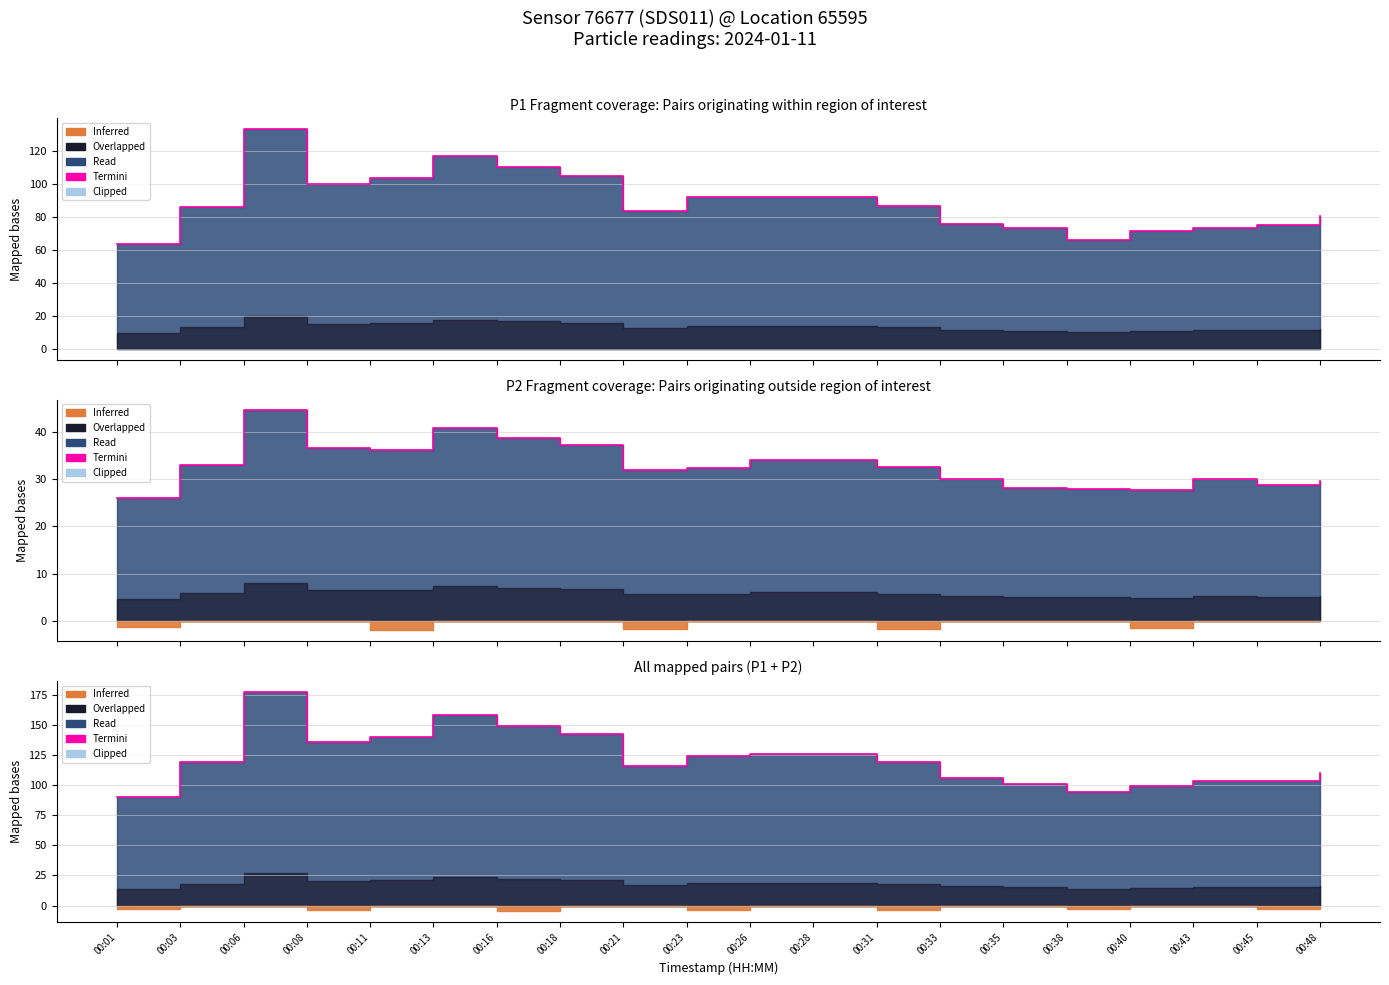

At which category does the chart reach its minimum across all series?

00:01